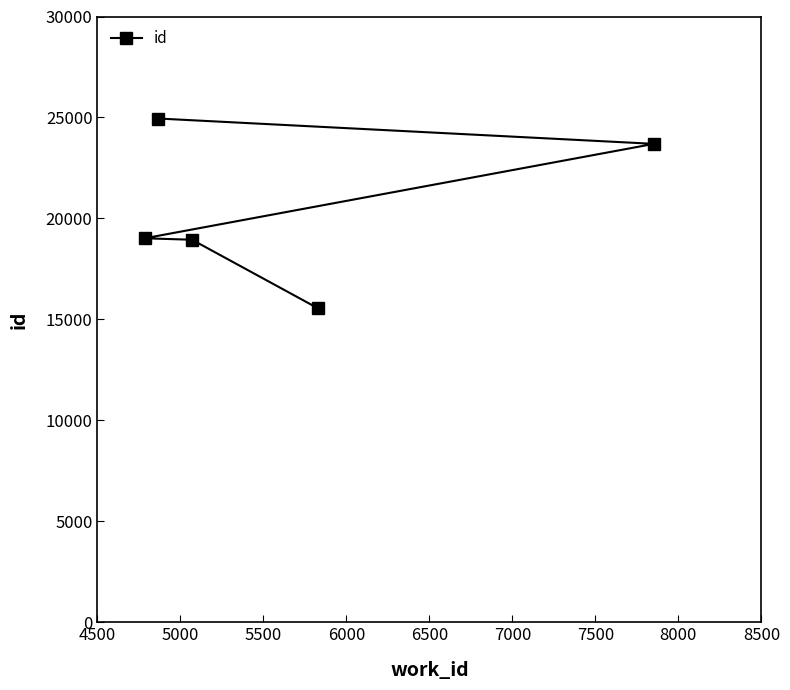

What is the value of the 4th point from the left?

15566